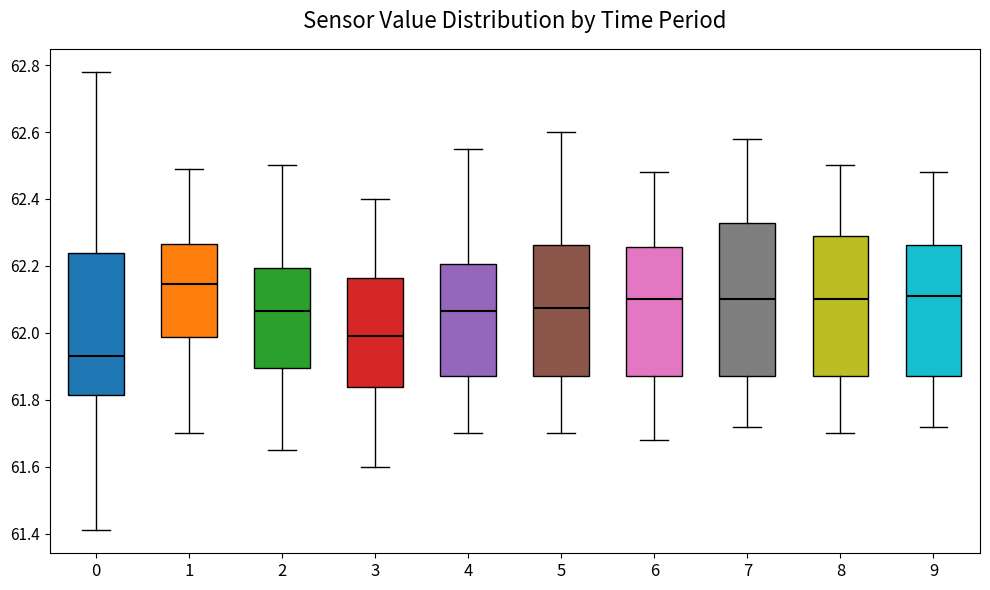

Which box is the tallest, from its lower edge to its upper edge?

7